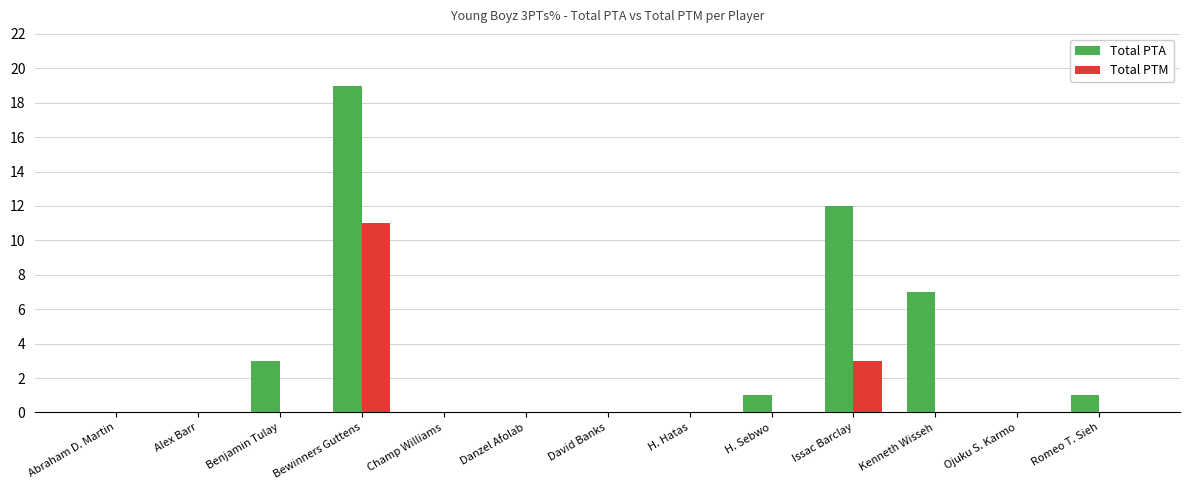

At which category is the sum across all series the highest?

Bewinners Guttens